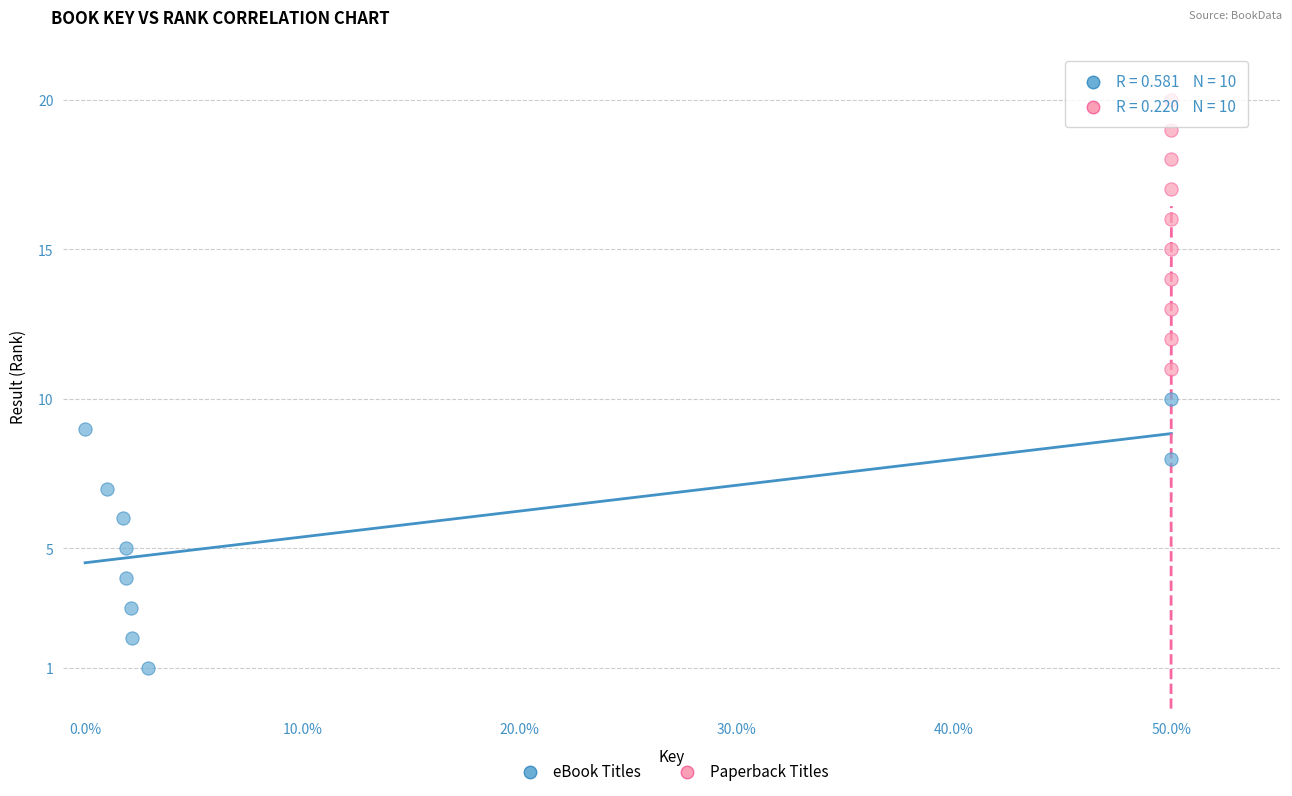

Which series reaches the maximum Y coordinate?

Paperback Titles